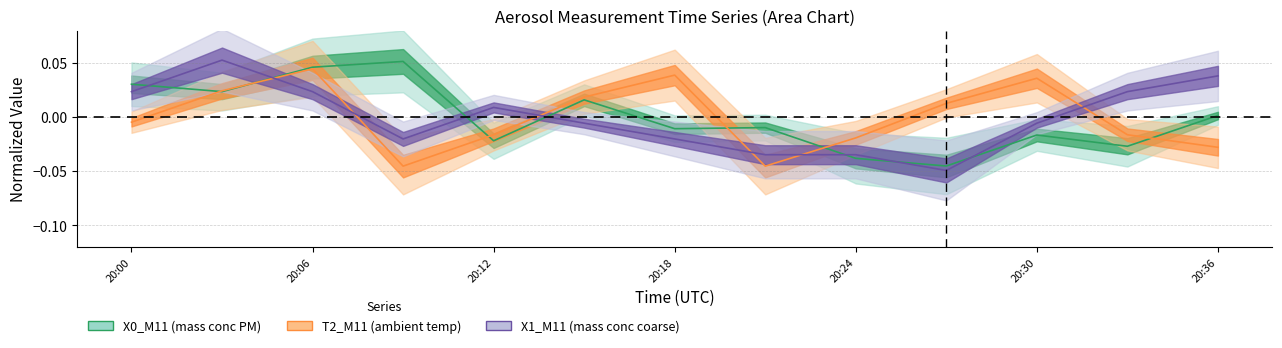

Which series has the largest total across all categories?

X1_M11 (mass conc coarse)